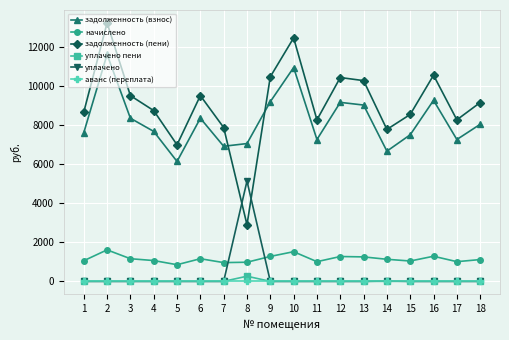

Which series has the widest spread of values?

задолженность (пени)